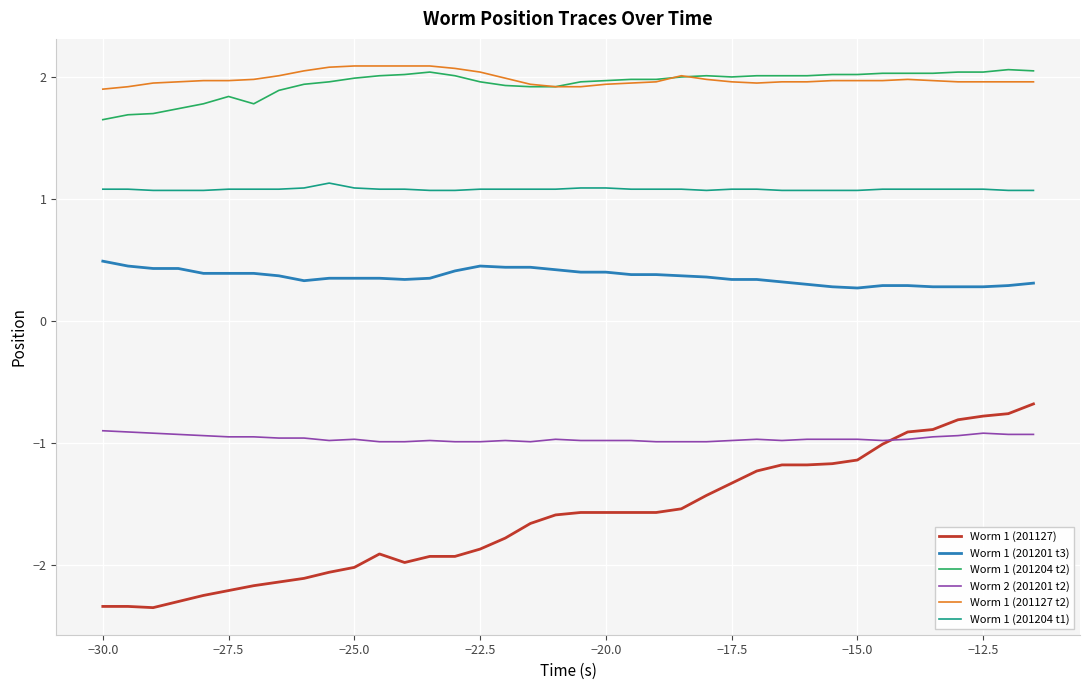

Which series has the largest range (max minus min)?

Worm 1 (201127)